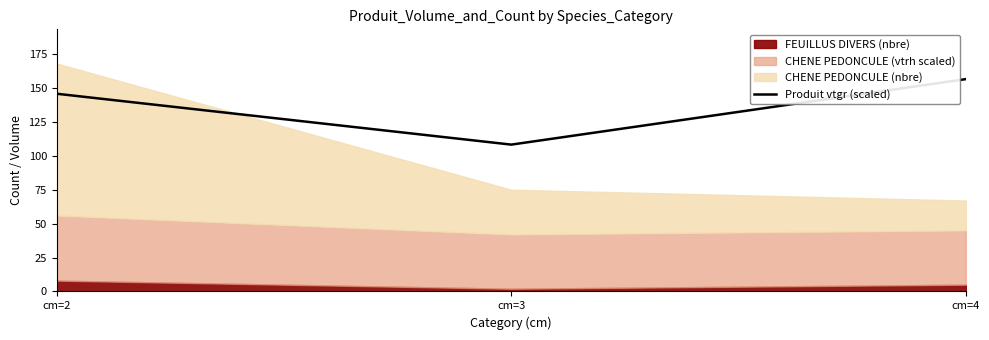

How many lines are shown in the chart?

1